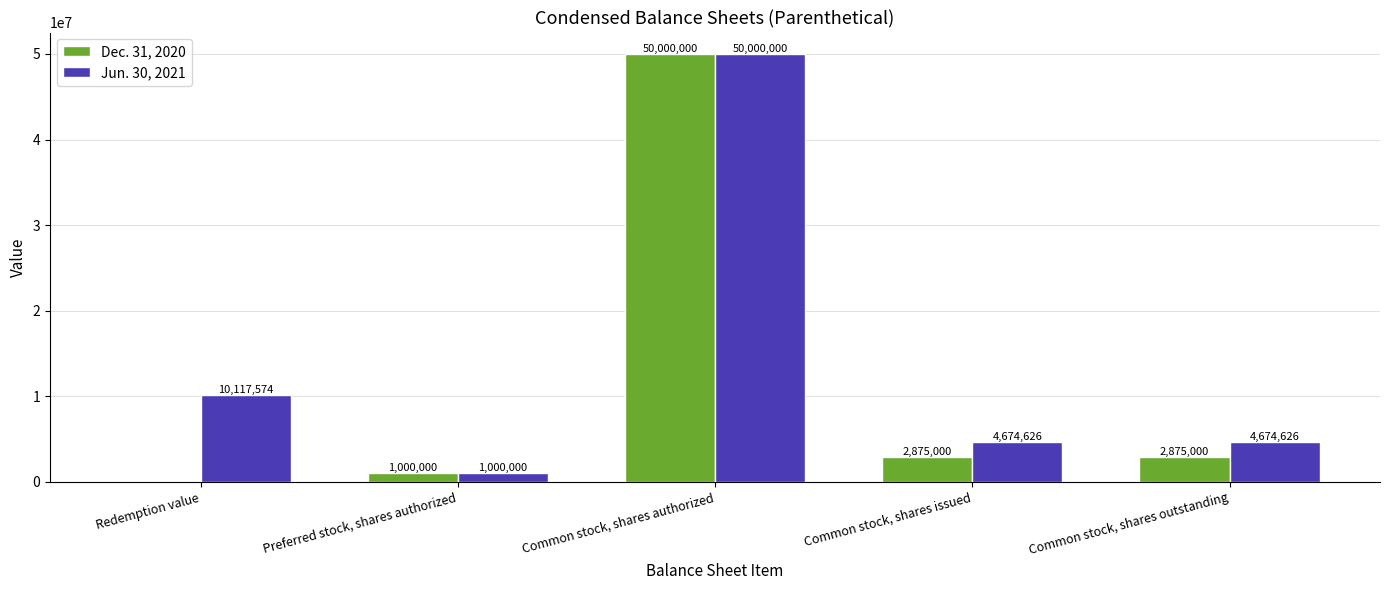

Which series has the largest range (max minus min)?

Dec. 31, 2020